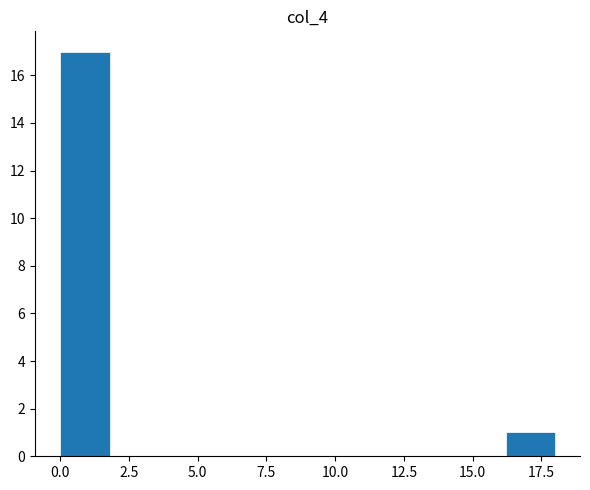

Read against the x-axis, roughly where is the centre of the tallest bar?

1.0